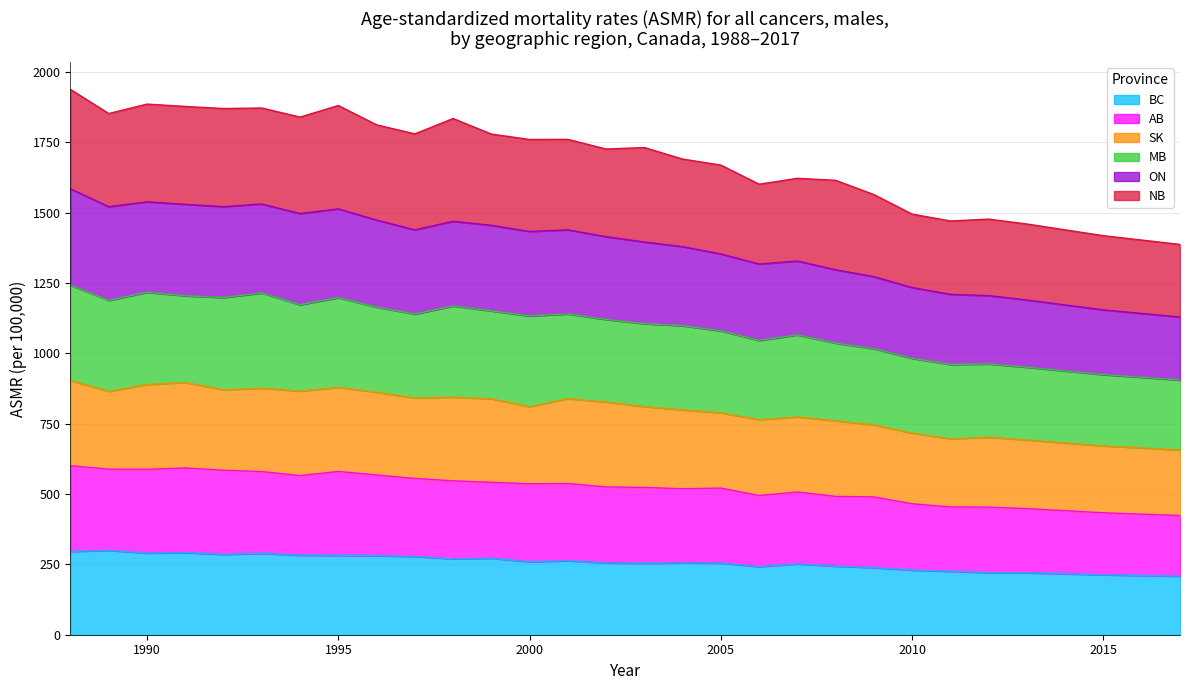

What is the lowest value of the BC series?

208.1